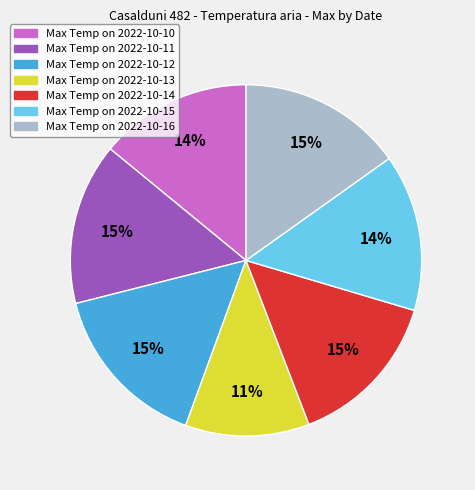

Does any single category account for the majority?

No